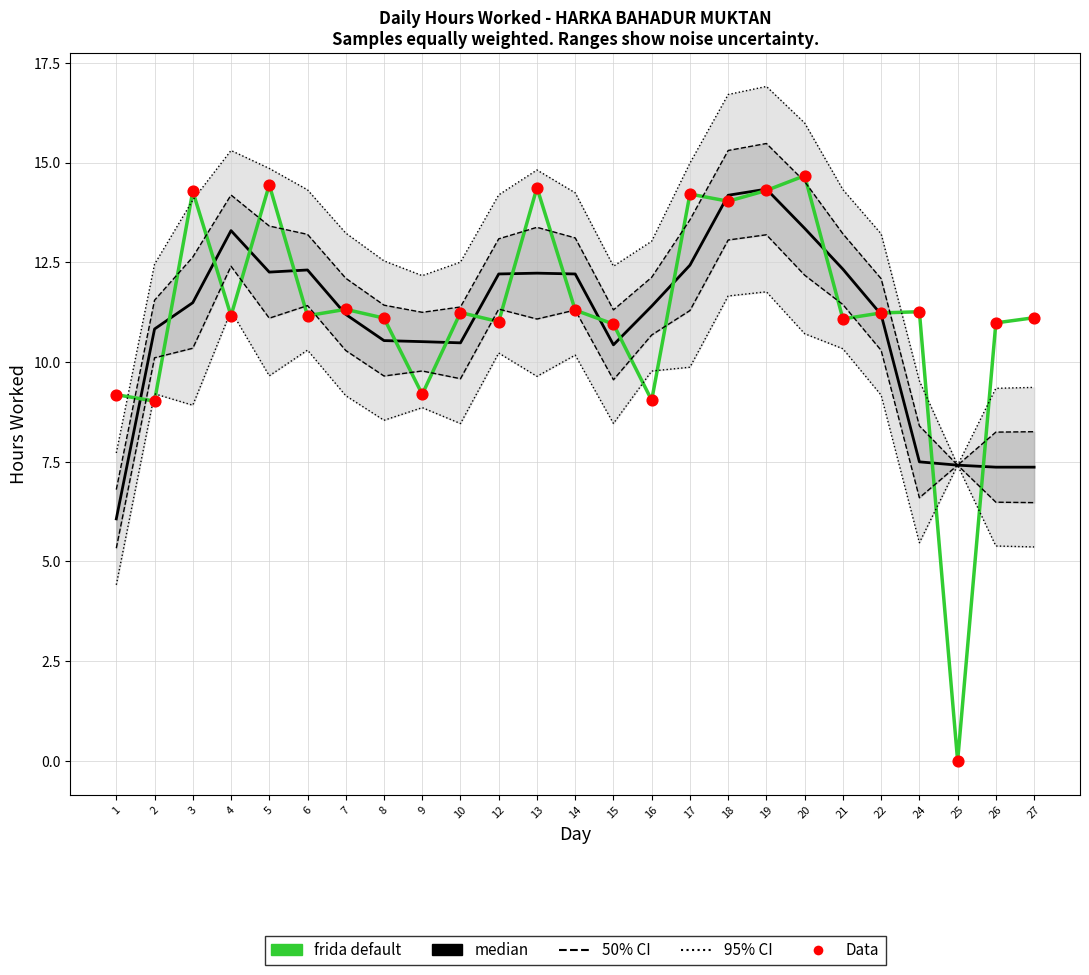

At how many categories does at least one series exceed 14?

7